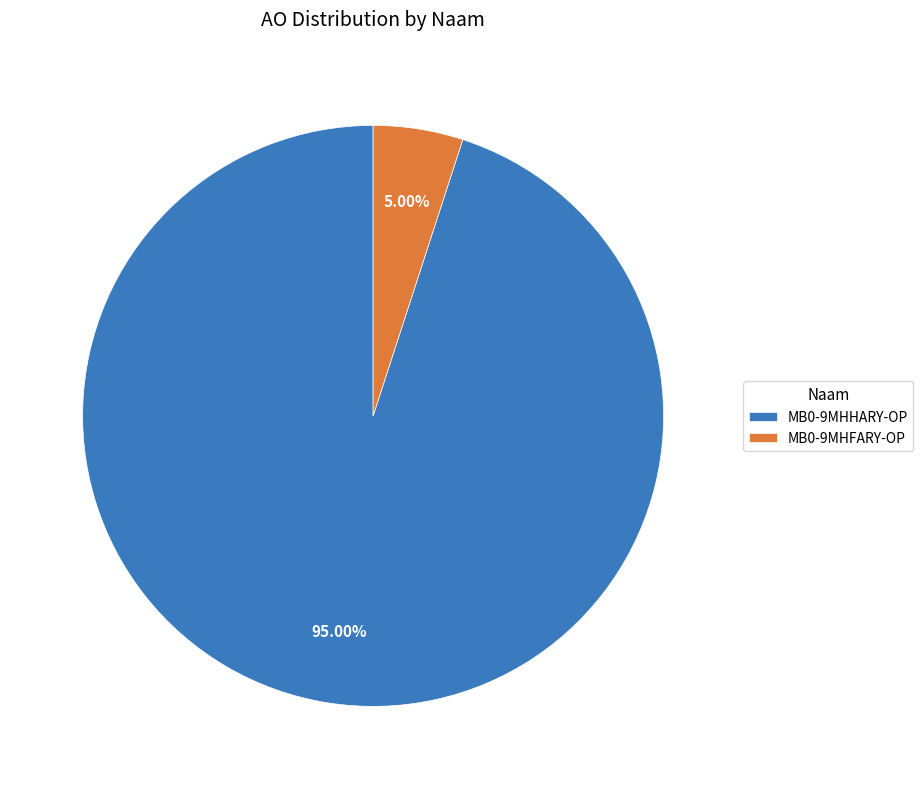

To the nearest percent, what is the average slice percentage?

50%